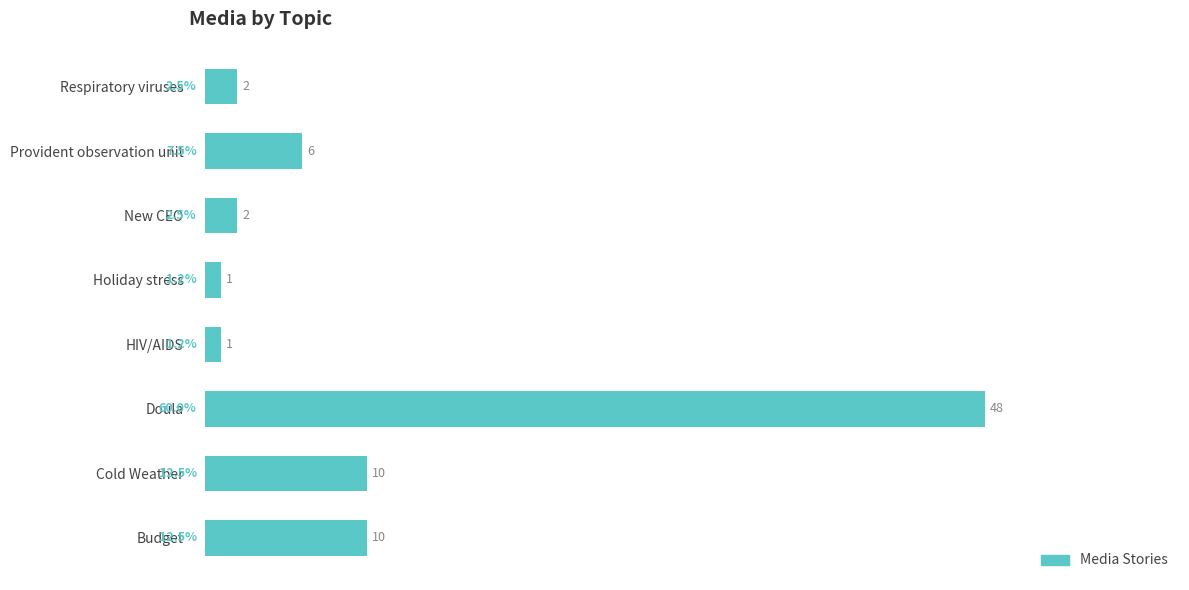

Reading bottom to top, what are all the values shown in this chart?

10	10	48	1	1	2	6	2